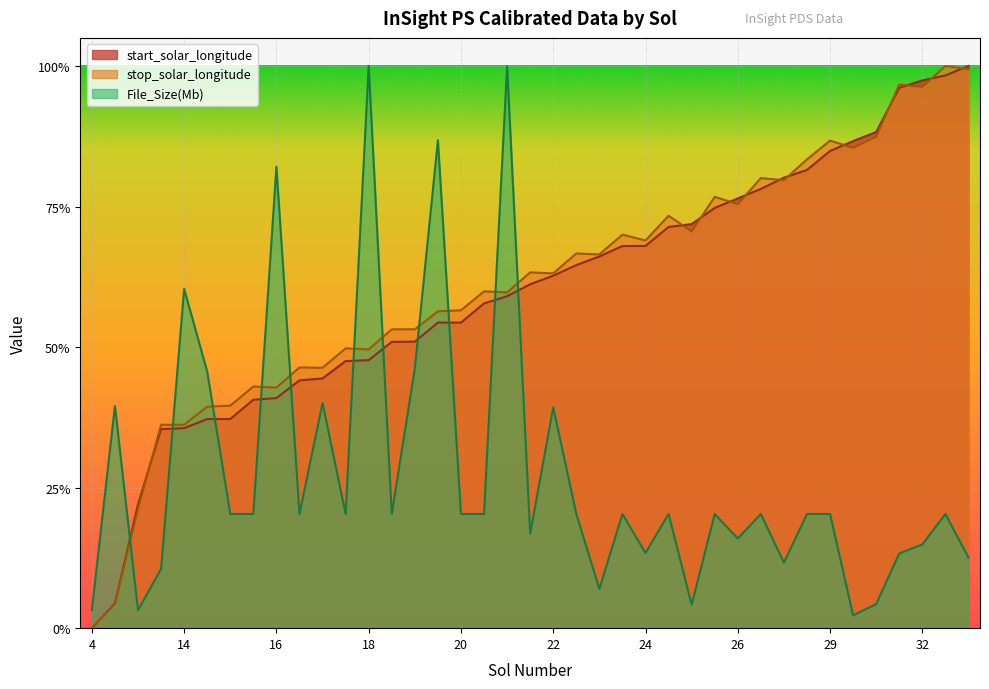

How many interior local peaks does the File_Size series have?

13